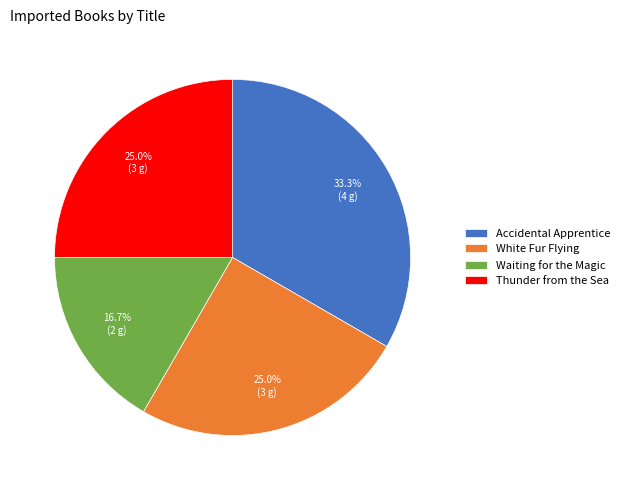

To the nearest percent, what is the difference between the largest and smallest slice percentages?

17%